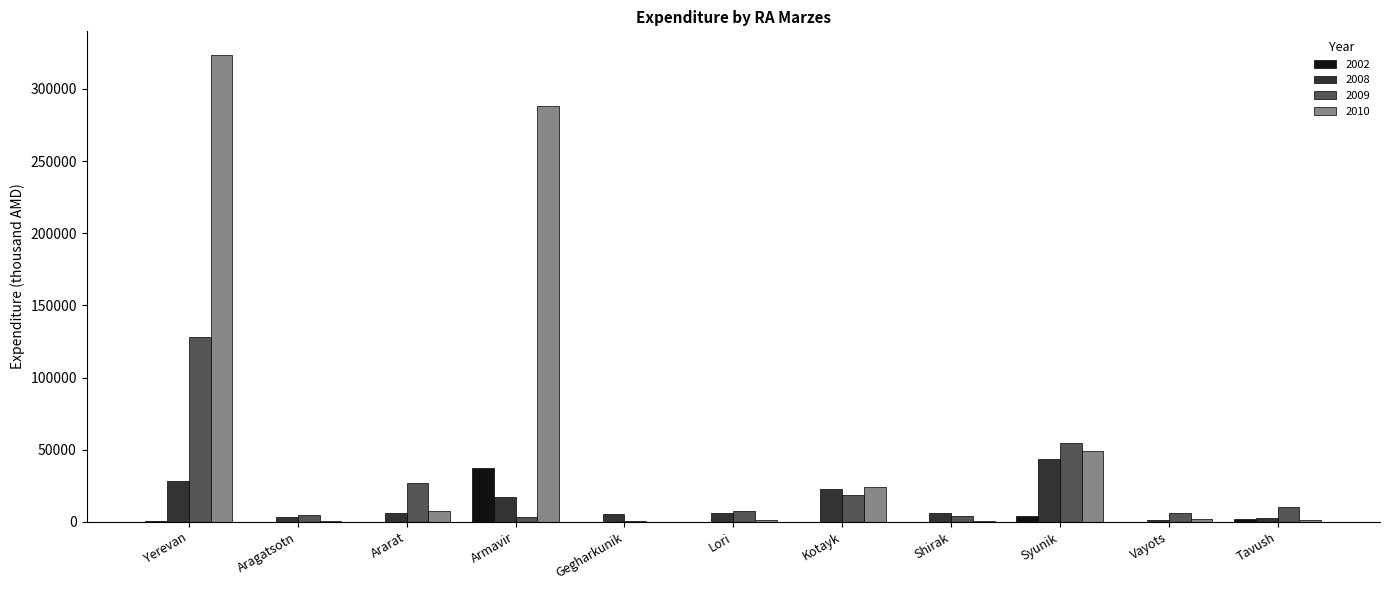

Which series has the largest total across all categories?

2010